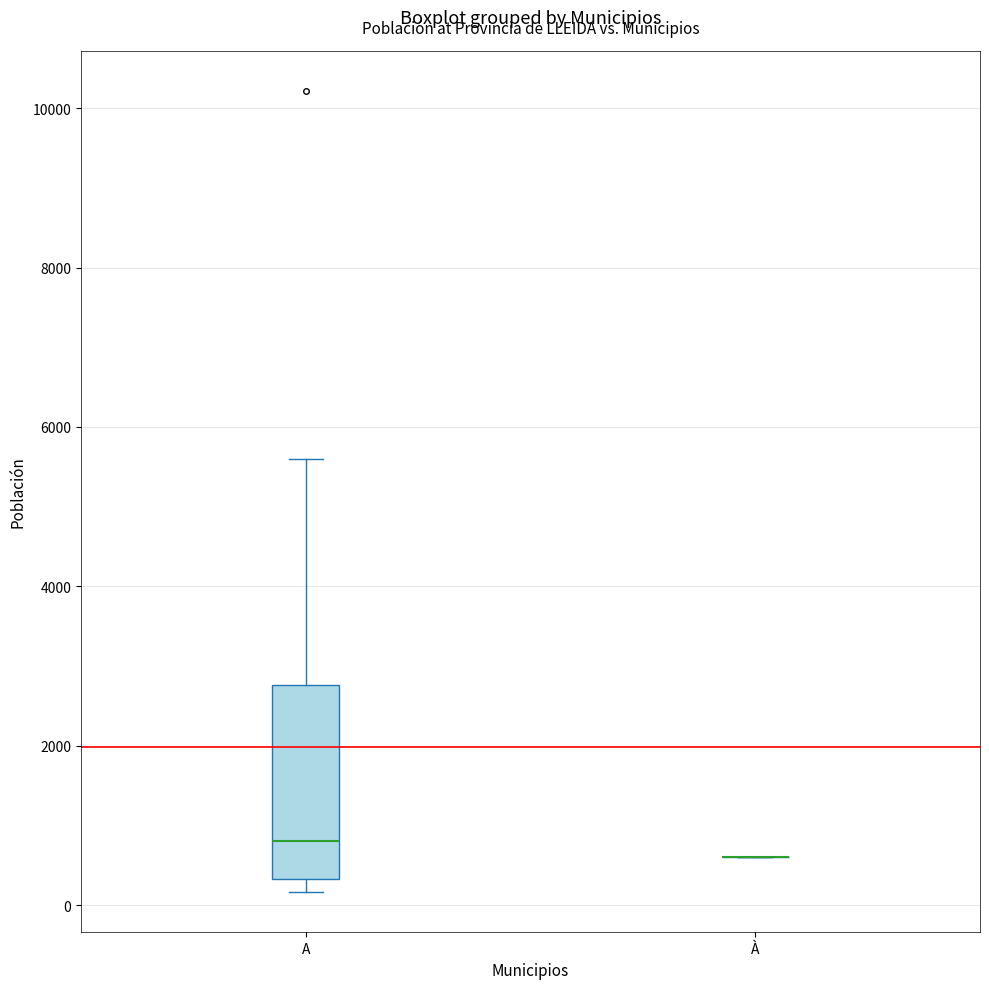

Comparing the boxes themselves (not the whiskers), which one is the tallest?

A